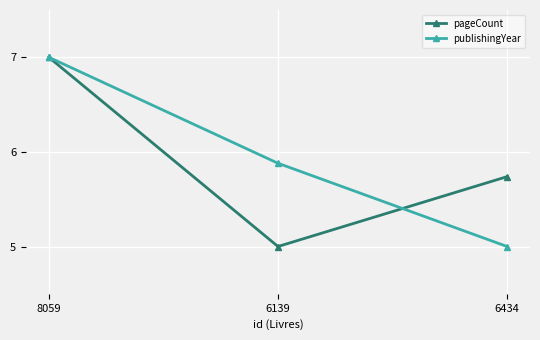

How many data points in pageCount are above 5?

2